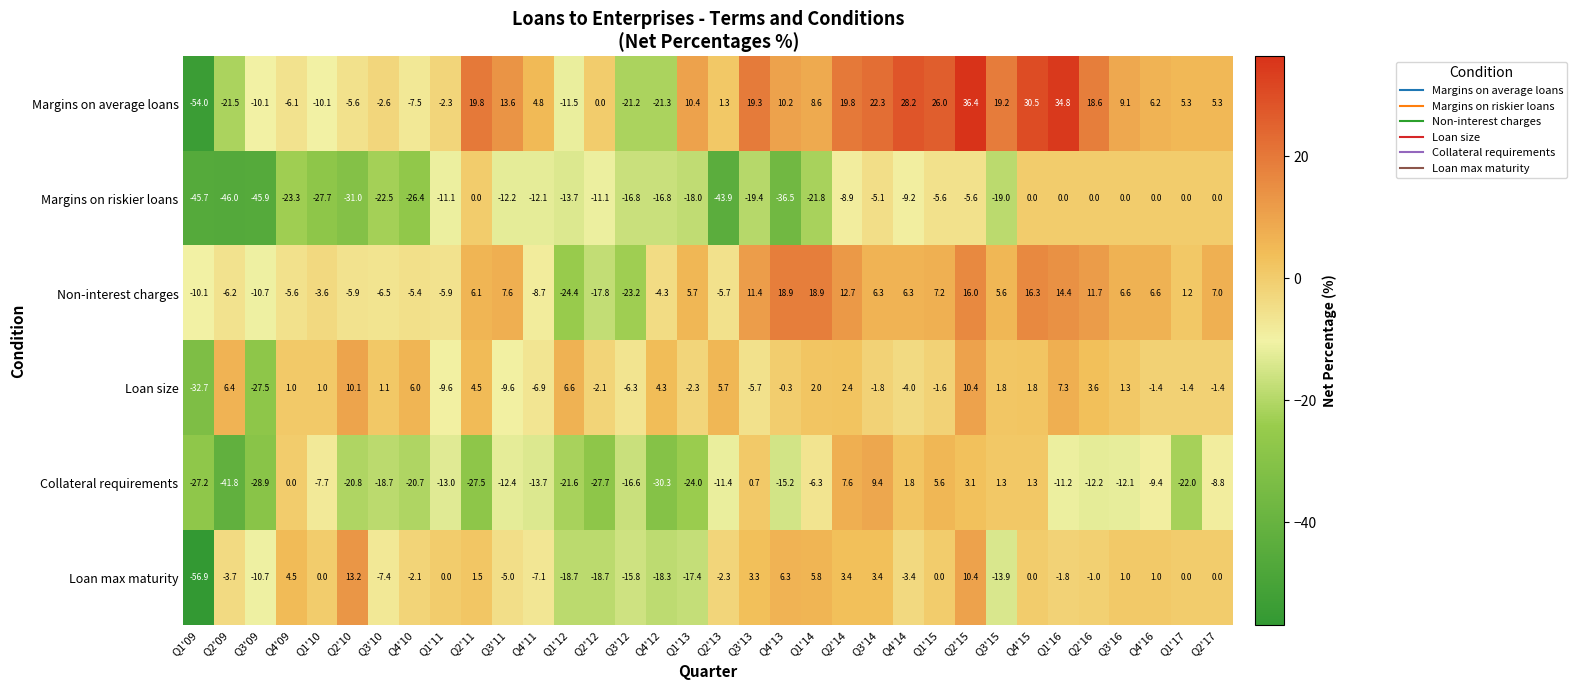

What value does the Collateral requirements series have at Q2'09?

-41.8